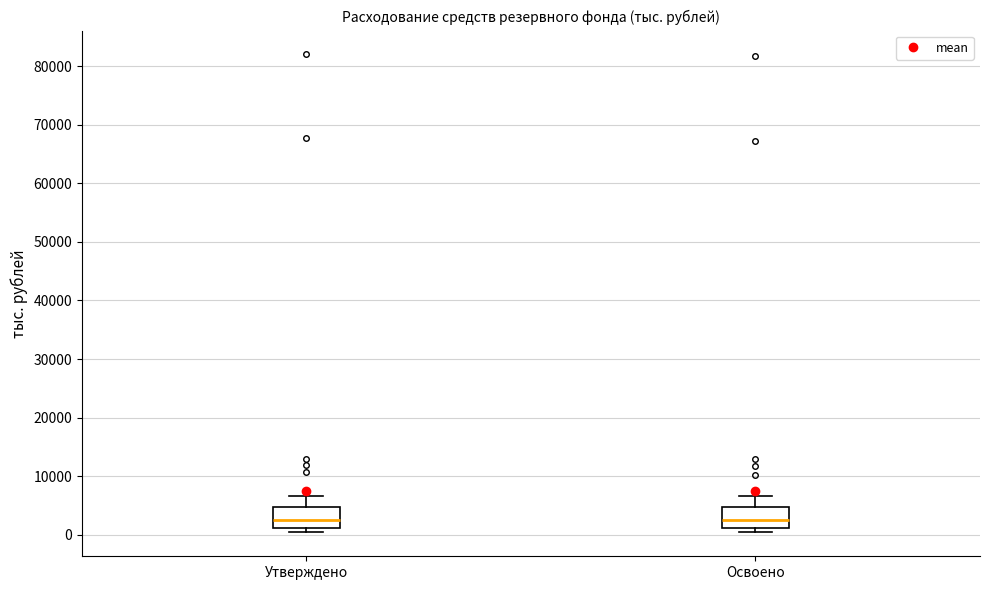

Where does the median line of the box for Освоено sit on the y-axis? The values are not printed on the chart, so give them approximately, as read against the axis.

2000